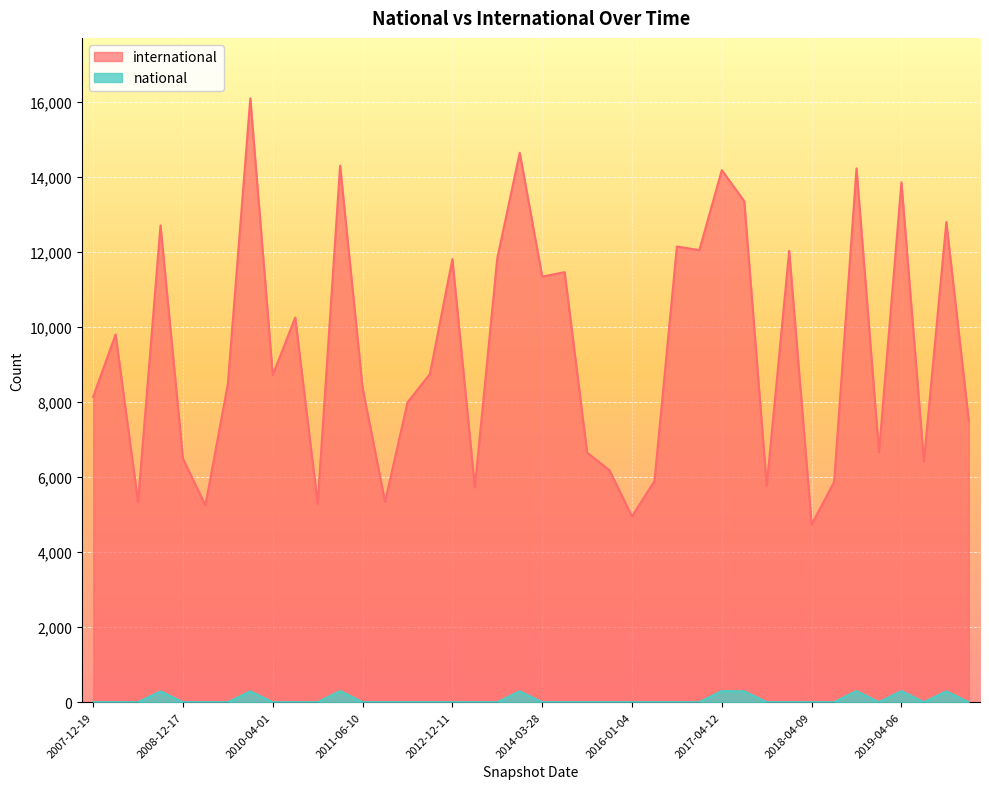

Which series has the largest range (max minus min)?

international